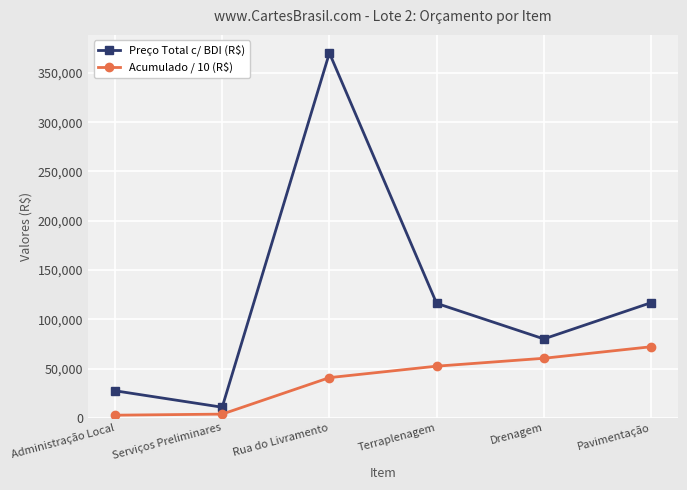

What is the difference between the Preço Total c/ BDI (R$) values at Administração Local and Drenagem?

52590.9